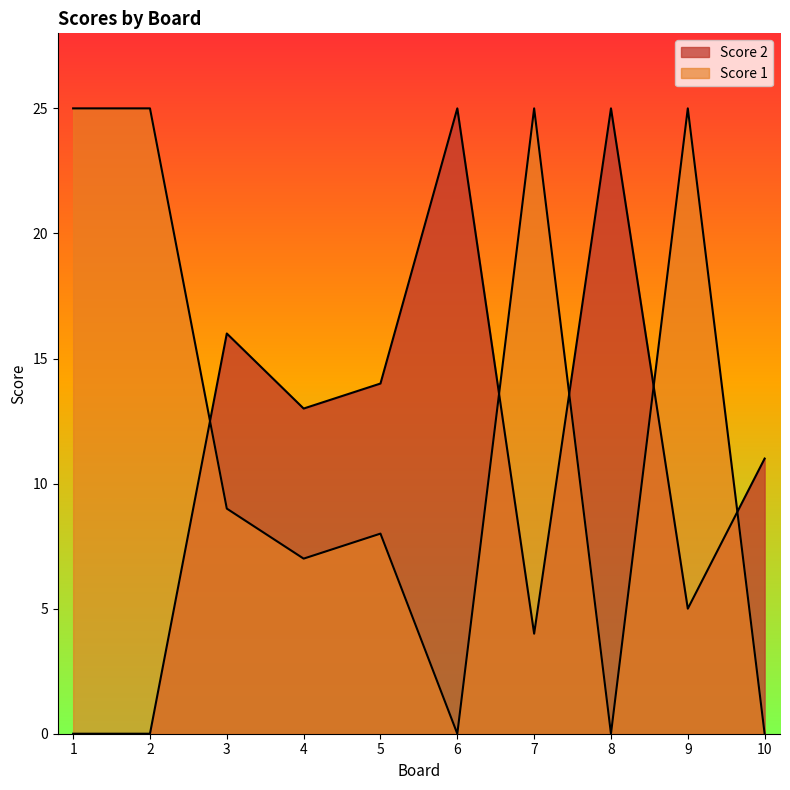

List the series in order of their peak value, highest first.

Score 2, Score 1